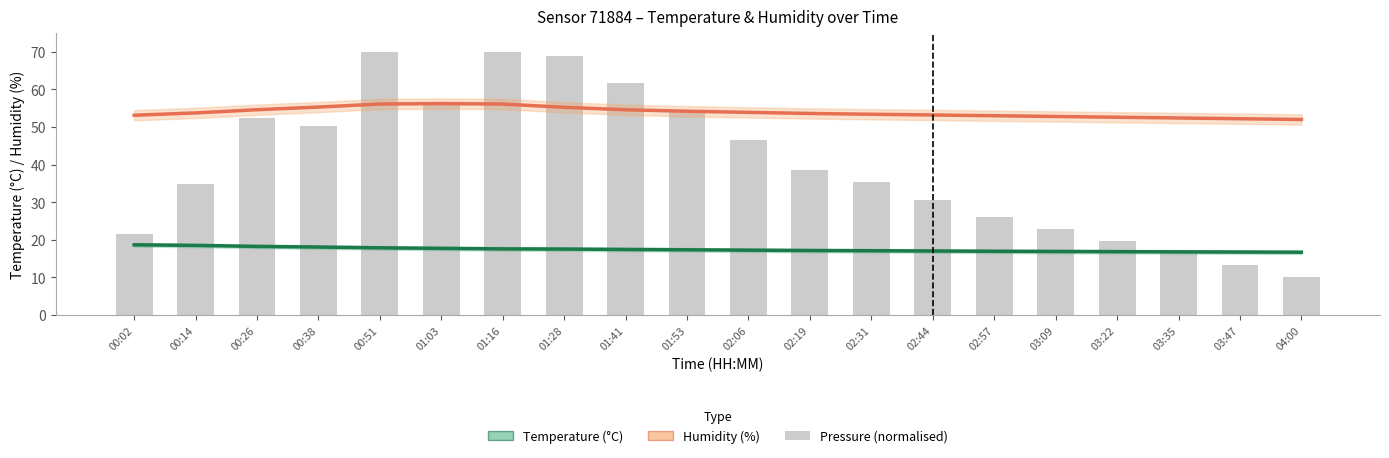

What is the difference between the second highest and minimum values in the Temperature (°C) series?

1.8